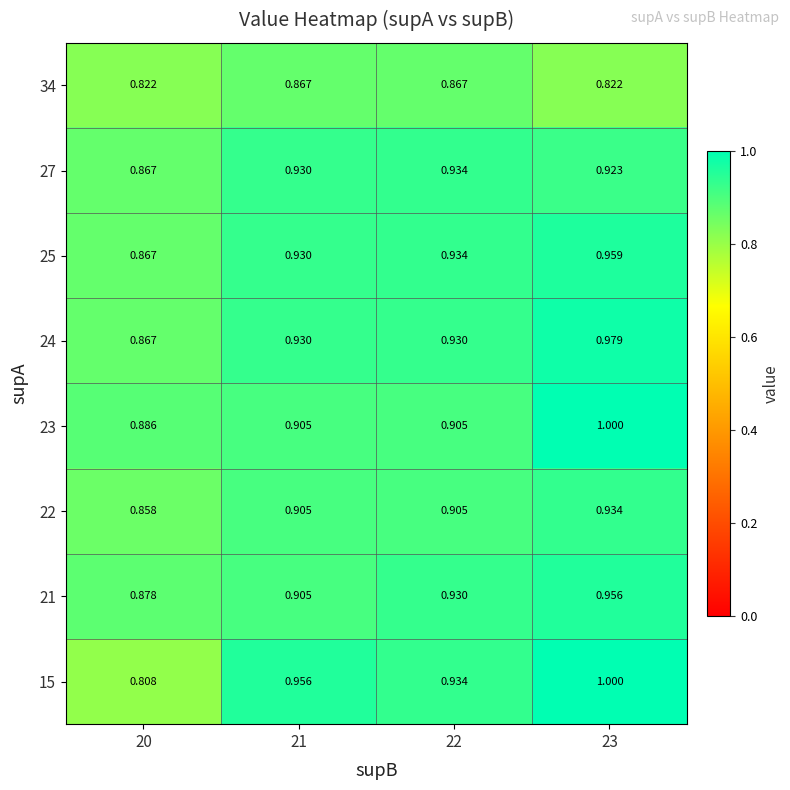

Is the value of 21 at 22 greater than the value of 27 at 22?

No